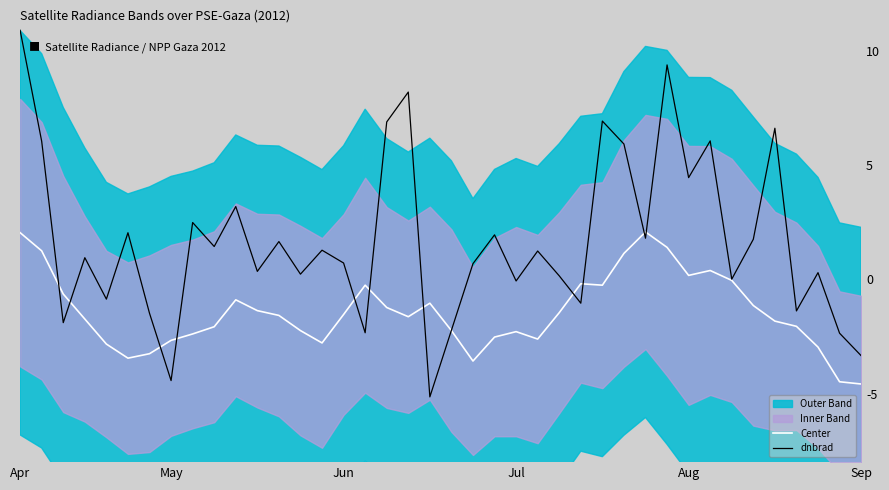

In dnbrad, how many points are lower than both neighbors (excluding endpoints)?

14